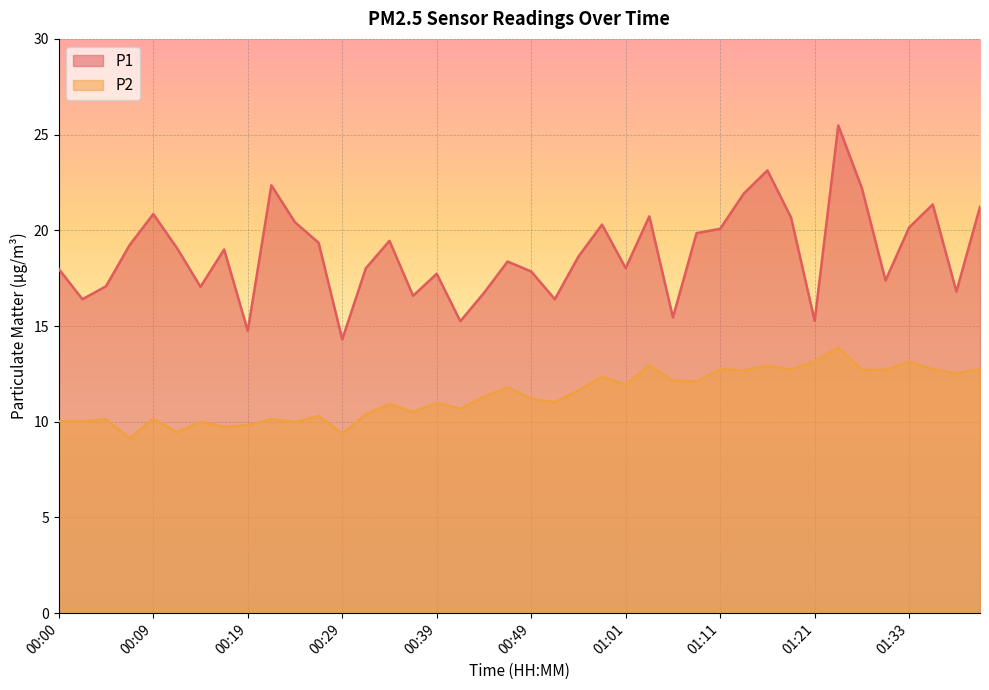

How many lines are shown in the chart?

2